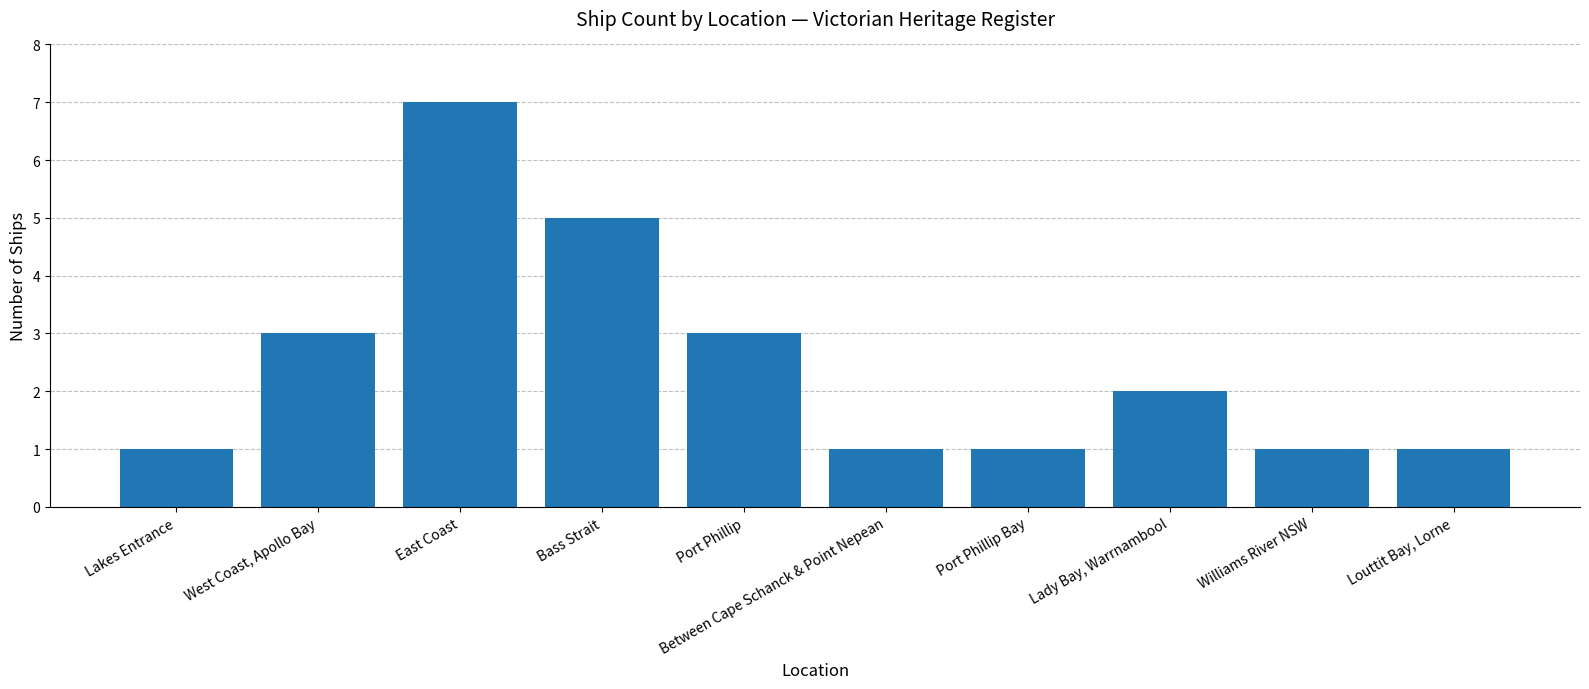

Between East Coast and Between Cape Schanck & Point Nepean, which is larger?

East Coast